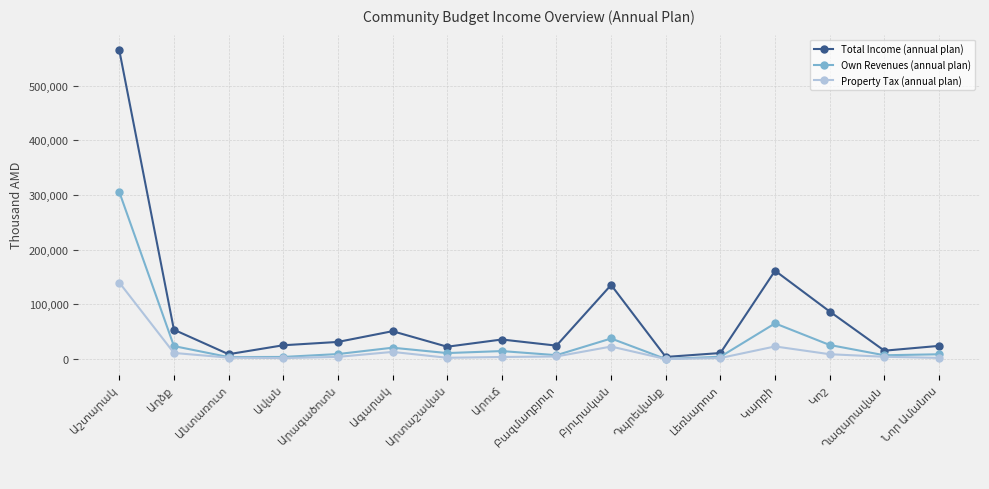

True or false: Own Revenues (annual plan) has more than 0 interior local peaks.

True